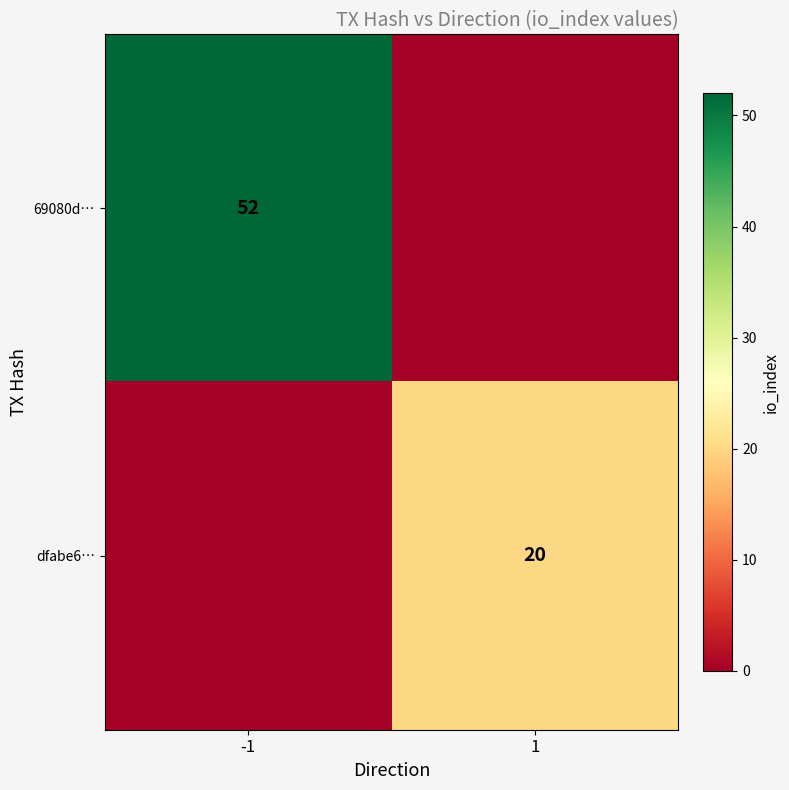

The value of dfabe6… at 1 is 31. True or false?

False